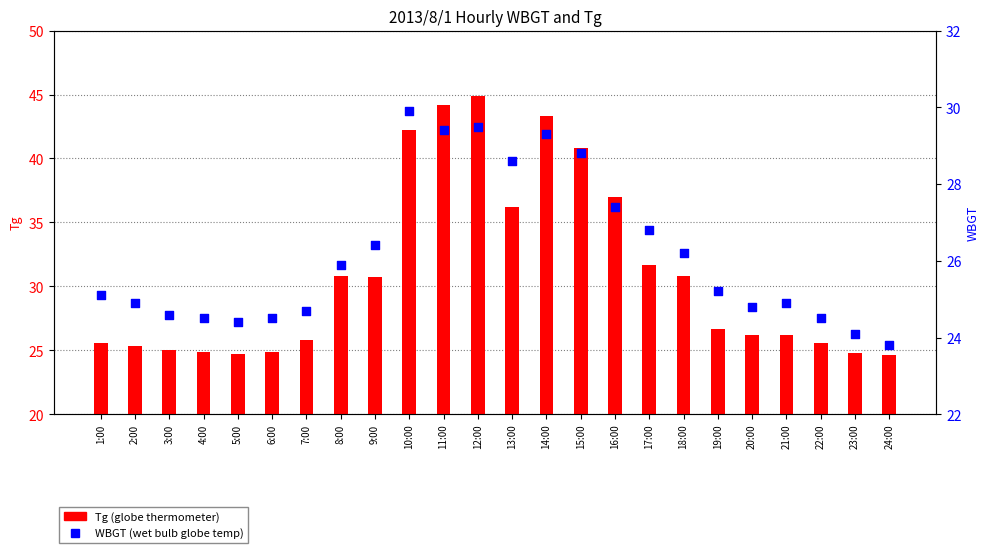

Which series contains the highest Y value?

Tg